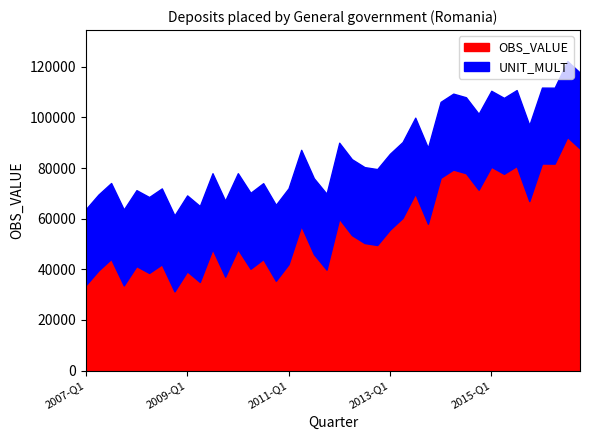

Which series changed the most between 2014-Q2 and 2016-Q3?

OBS_VALUE